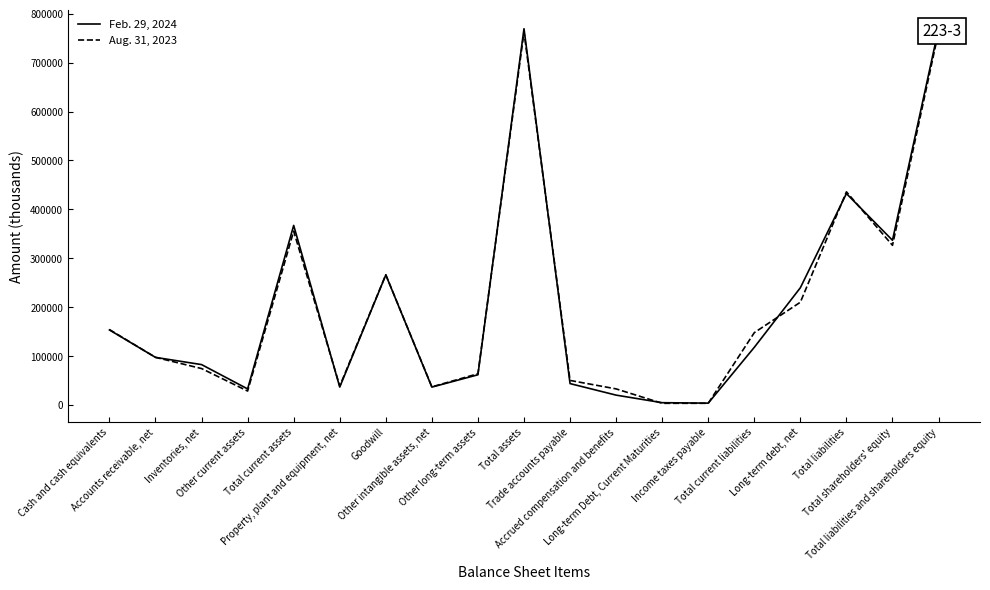

The Feb. 29, 2024 series shows 36963 at Property, plant and equipment, net. True or false?

True